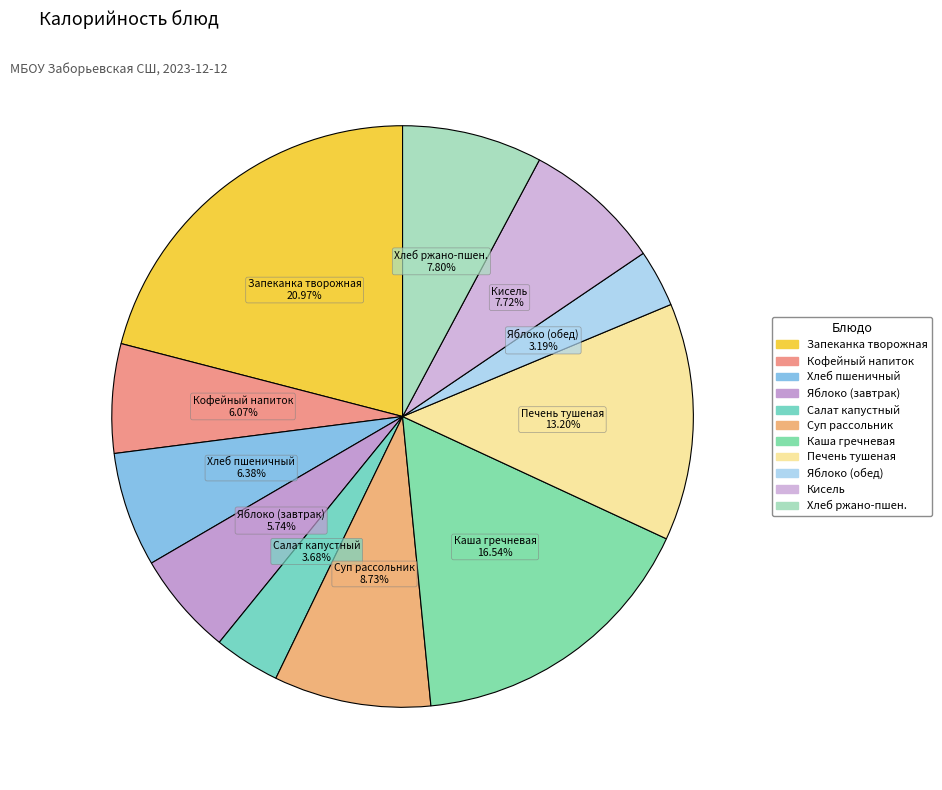

How many segments does this pie chart have?

11